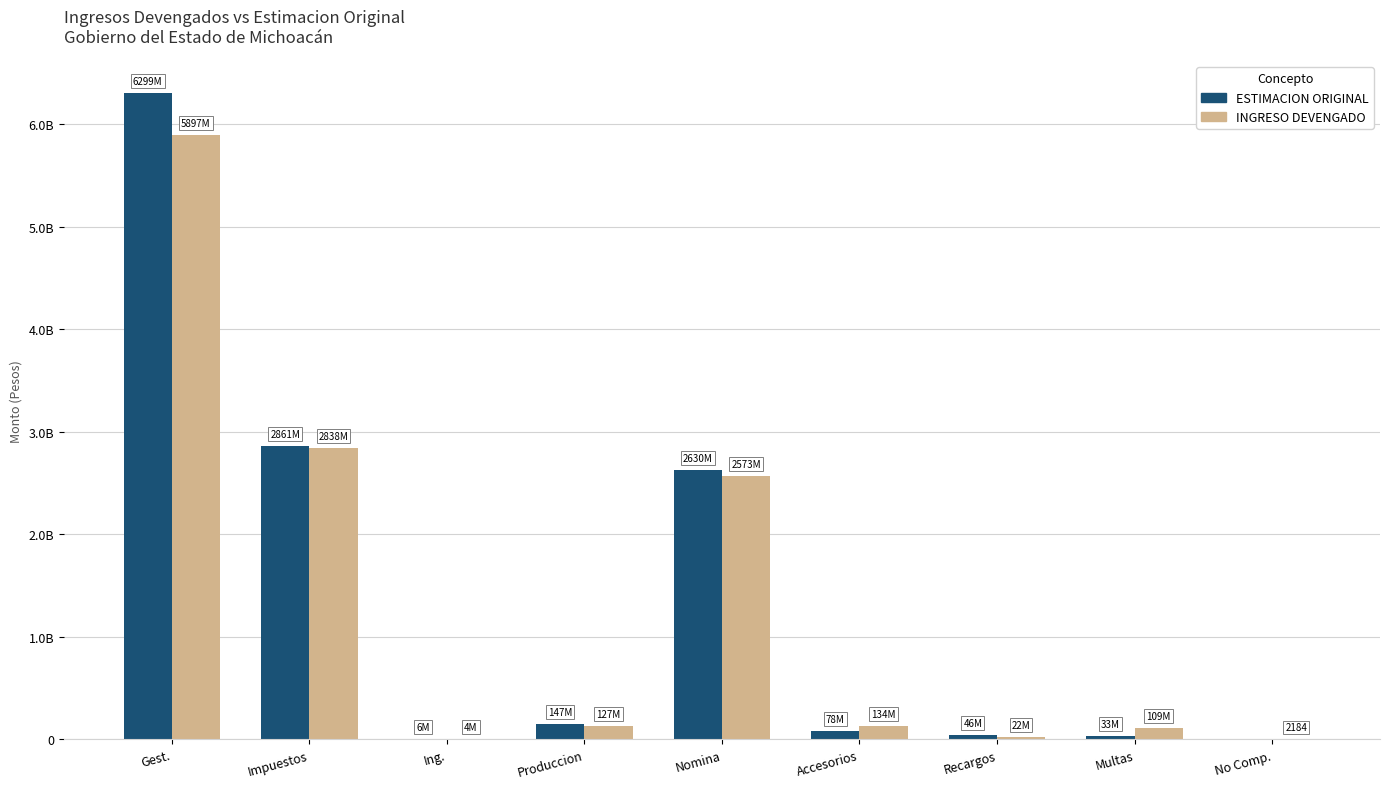

What is the difference between the maximum and minimum values in the INGRESO DEVENGADO series?

5896531307.8